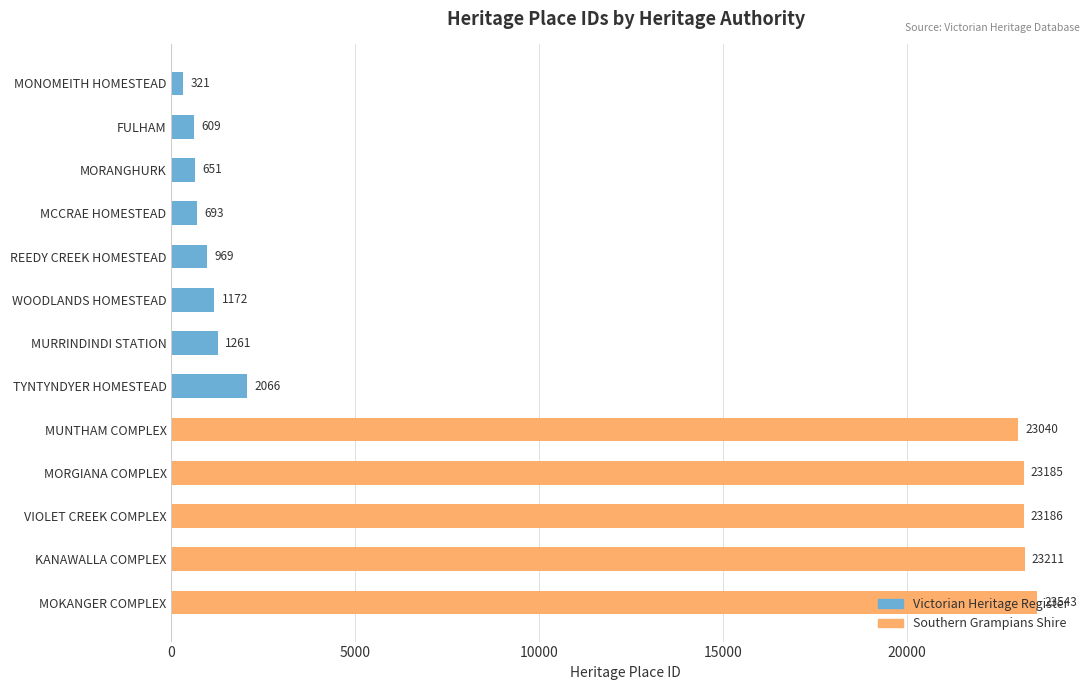

List the labels in order of value, largest first.

MOKANGER COMPLEX, KANAWALLA COMPLEX, VIOLET CREEK COMPLEX, MORGIANA COMPLEX, MUNTHAM COMPLEX, TYNTYNDYER HOMESTEAD, MURRINDINDI STATION, WOODLANDS HOMESTEAD, REEDY CREEK HOMESTEAD, MCCRAE HOMESTEAD, MORANGHURK, FULHAM, MONOMEITH HOMESTEAD